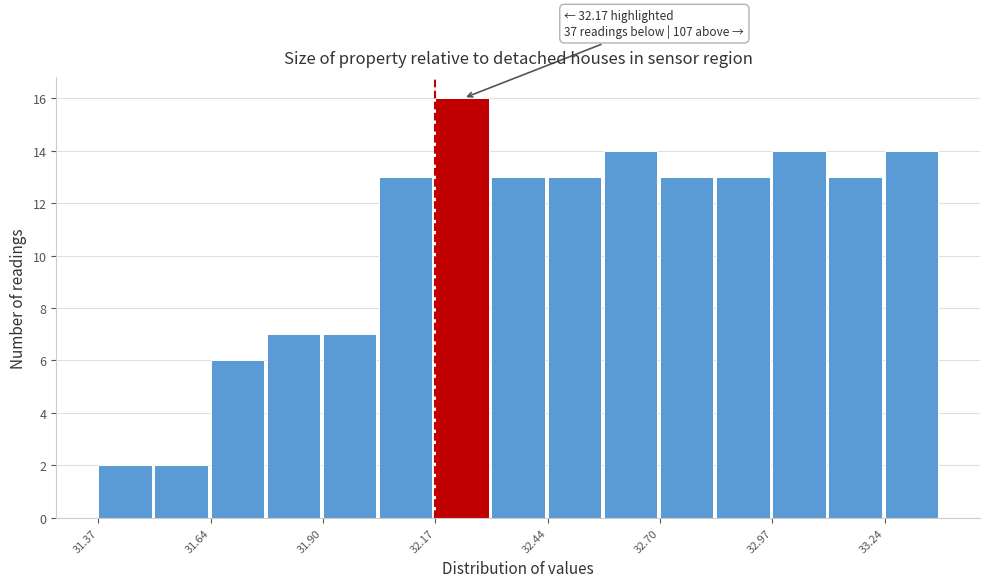

Read against the x-axis, roughly where is the centre of the tallest bar?

32.25